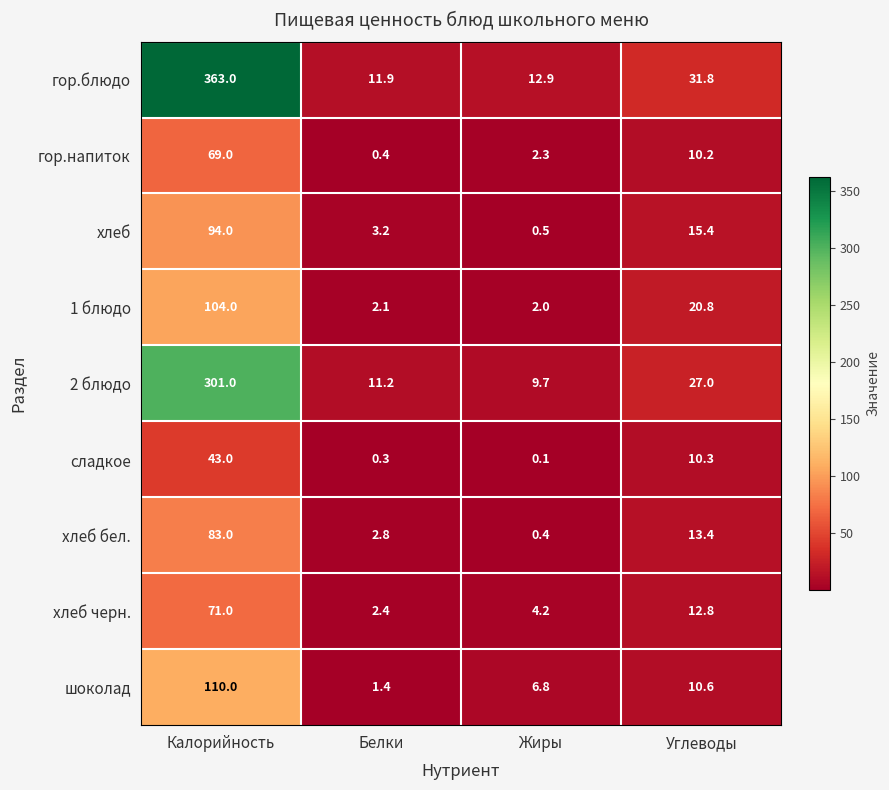

Which series has the widest spread of values?

гор.блюдо